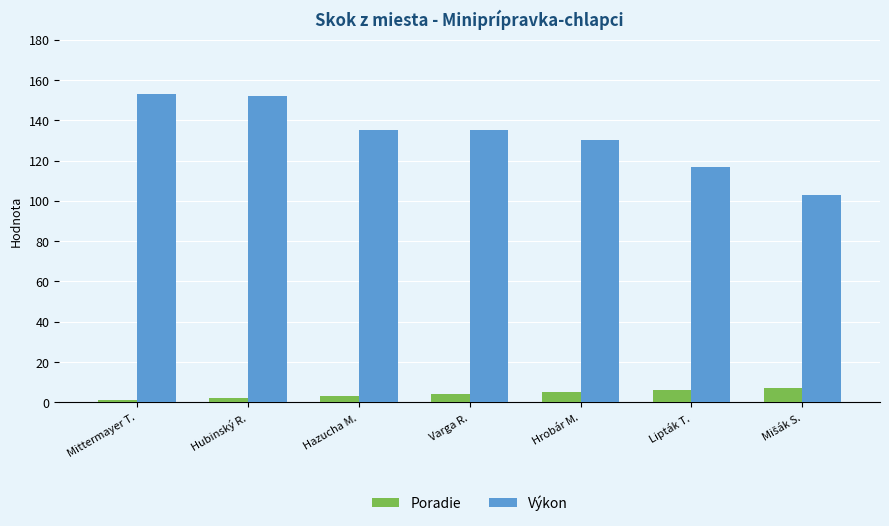

List the series in order of their overall mean, highest first.

Výkon, Poradie